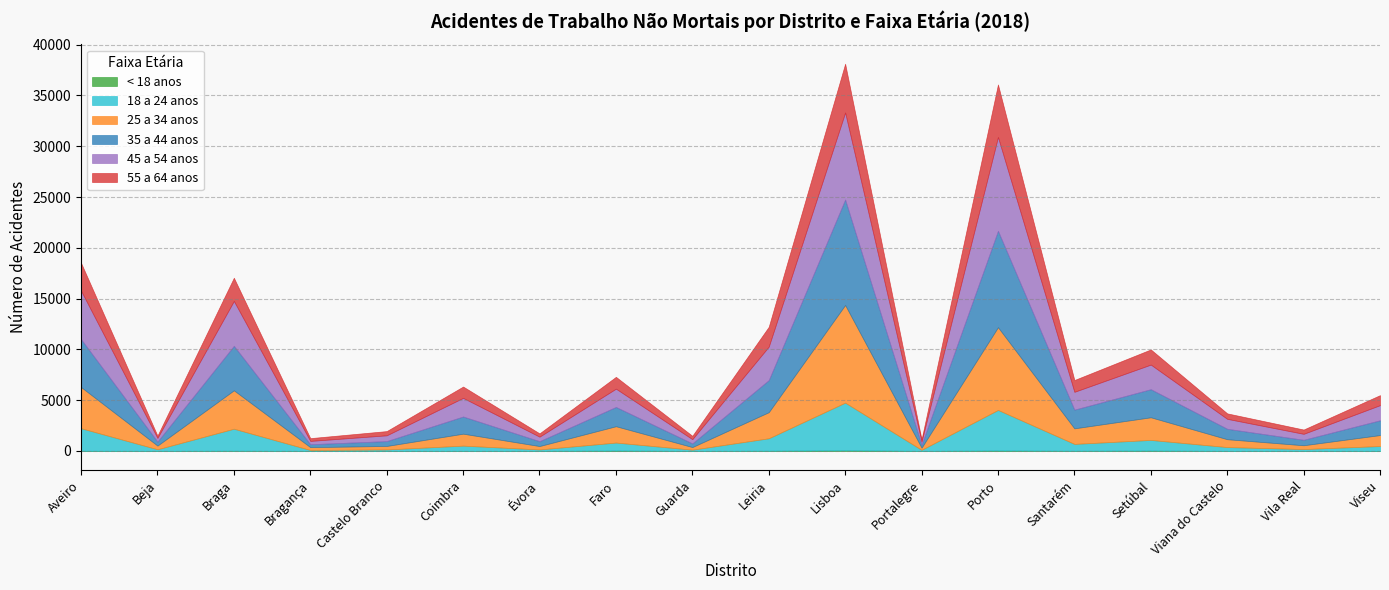

Which series has the largest range (max minus min)?

35 a 44 anos